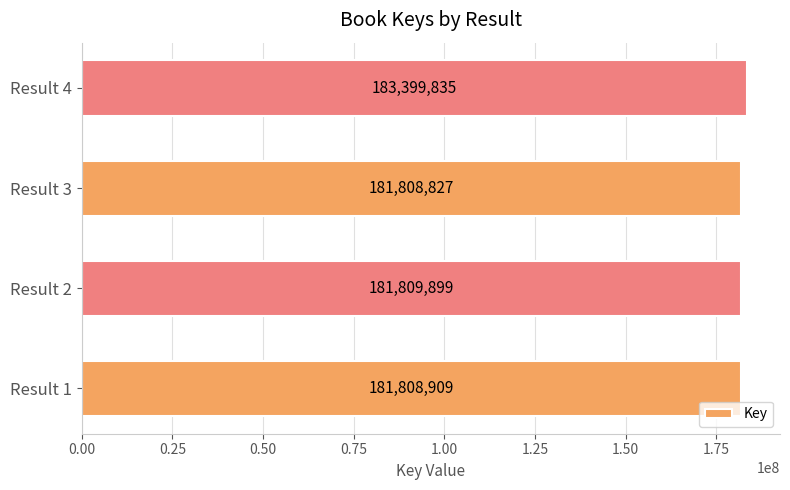

How many distinct data groups are displayed?

1